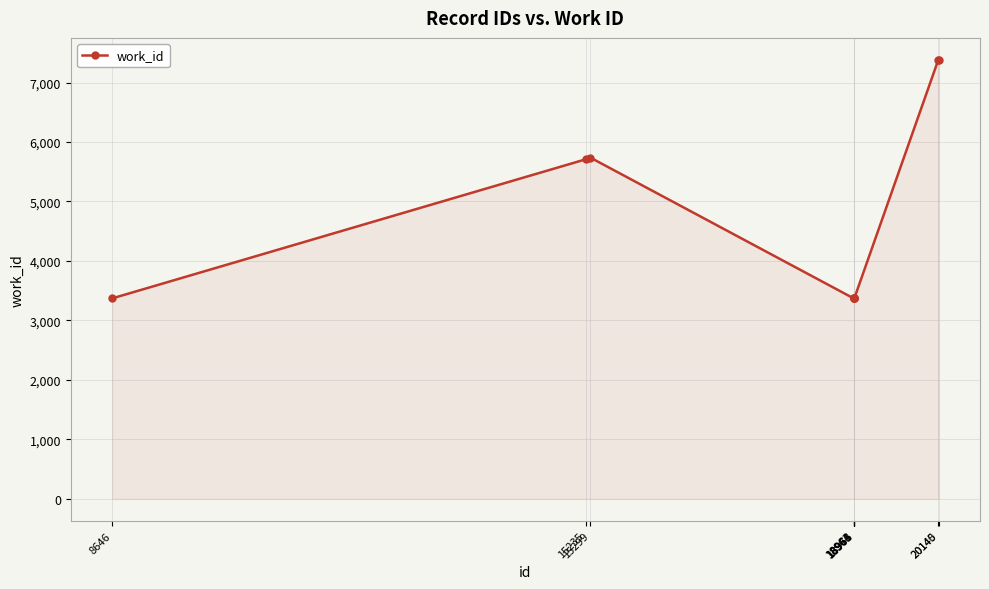

What is the difference between the second highest and minimum values?

4012